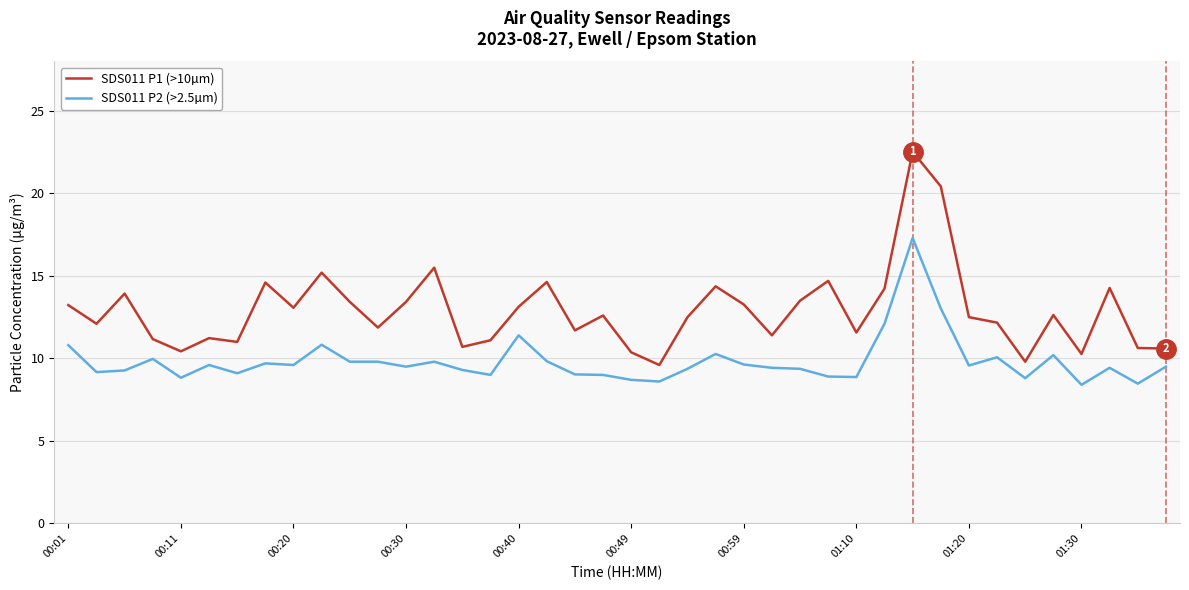

True or false: SDS011 P2 (>2.5µm) and SDS011 P1 (>10µm) intersect in this chart.

False